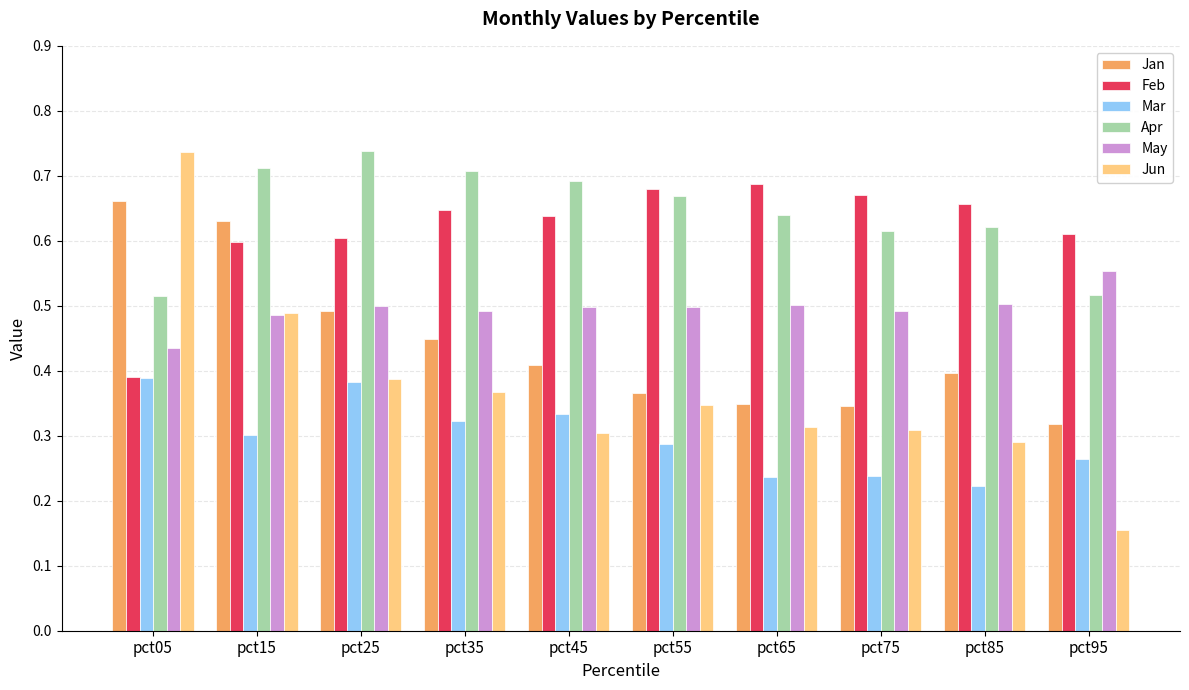

What is the sum of all Apr values?

6.4